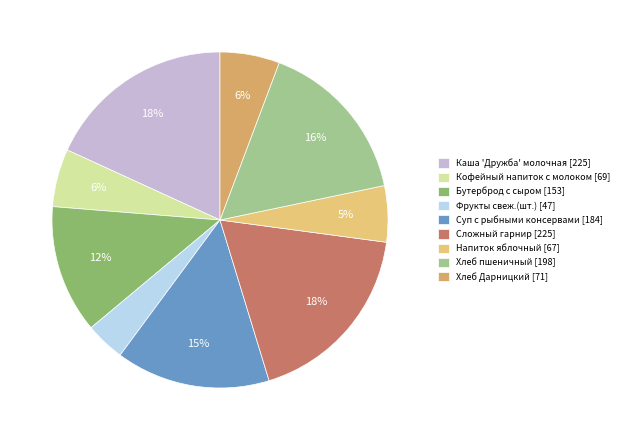

What is the largest slice in the pie chart?

Каша 'Дружба' молочная